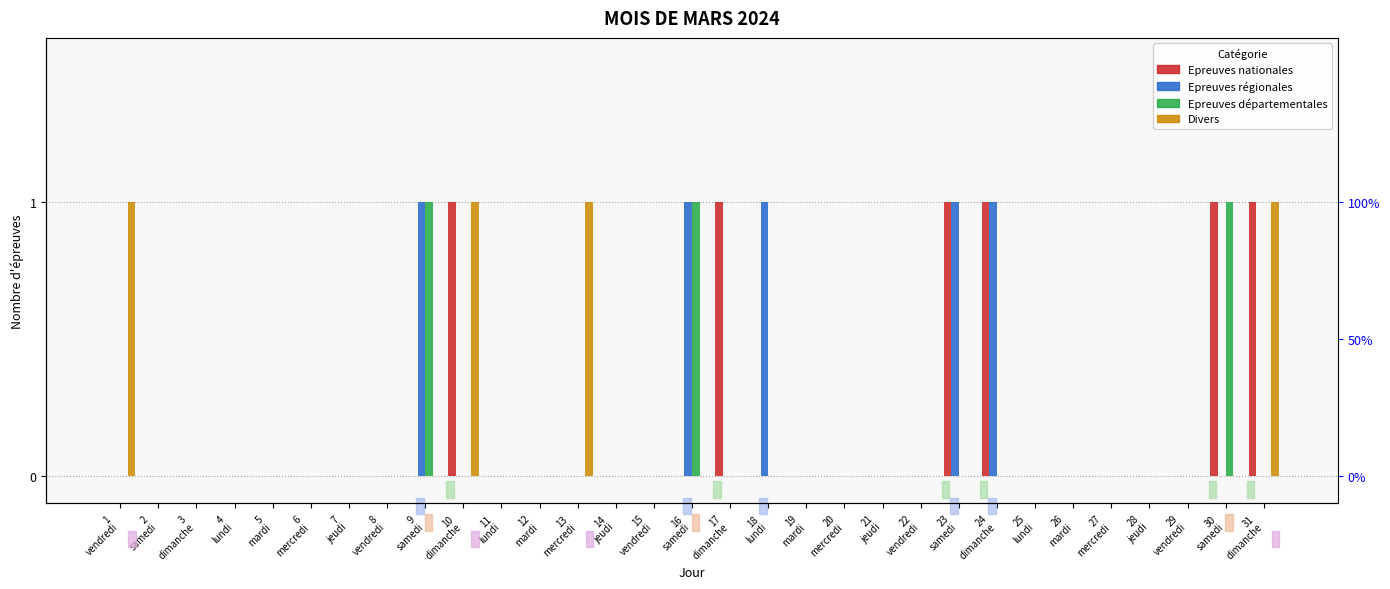

What is the difference between the maximum and minimum values in the Divers series?

1